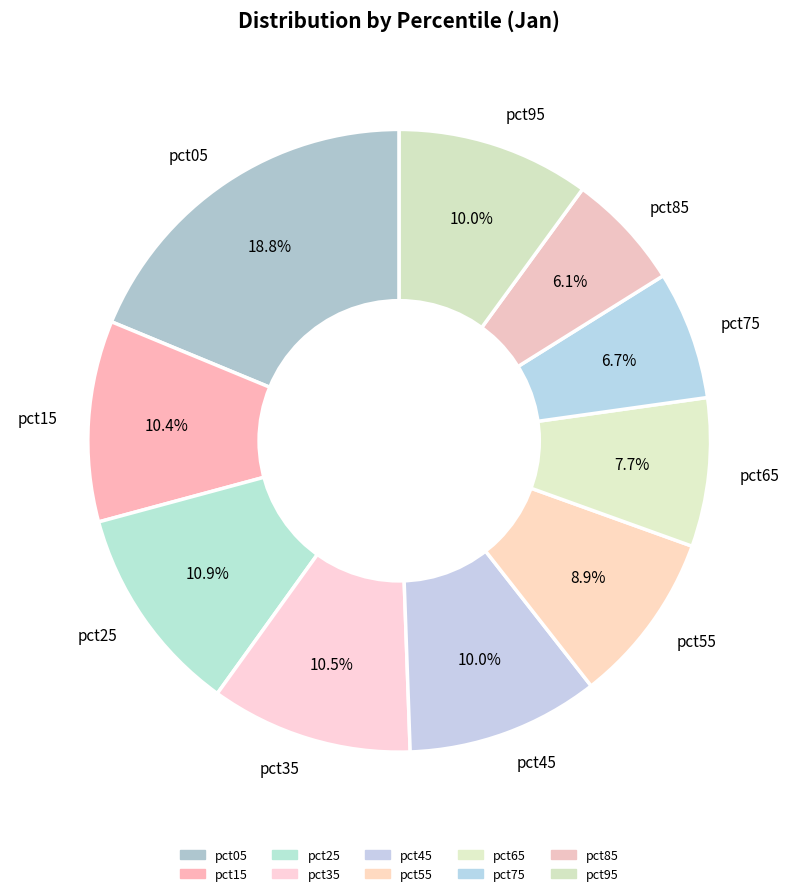

How many segments does this pie chart have?

10